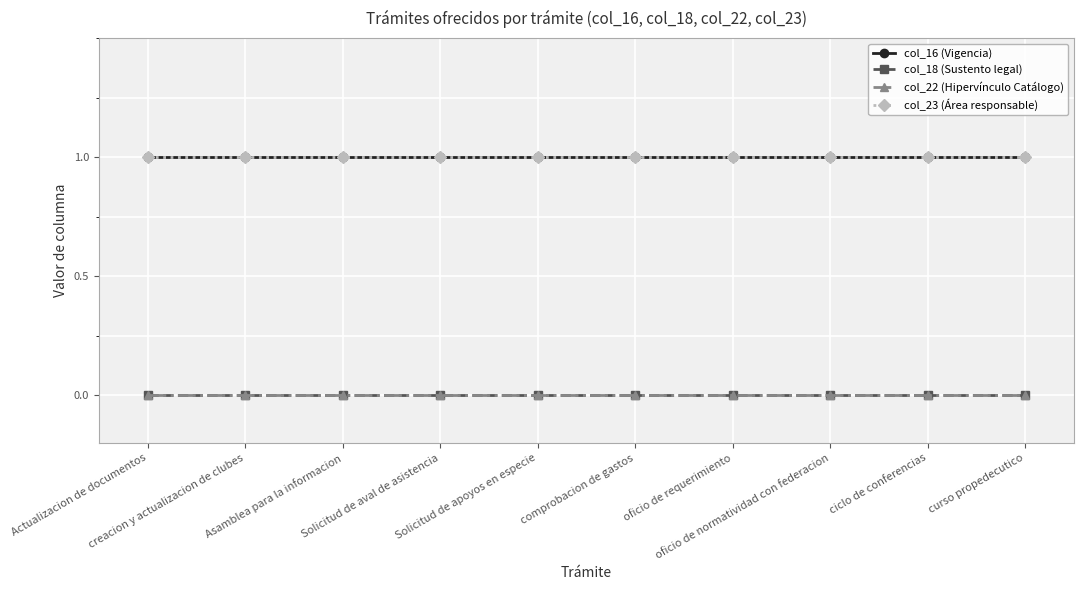

What is the label of the 3rd point from the left?

Asamblea para la informacion